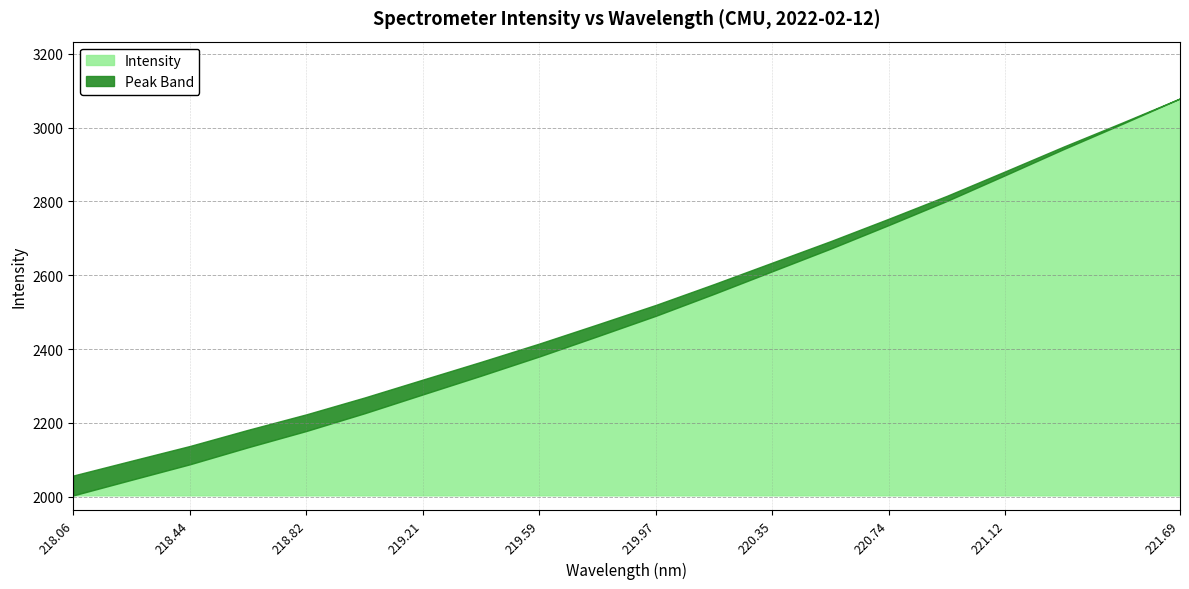

What is the greatest value displayed?

3078.9